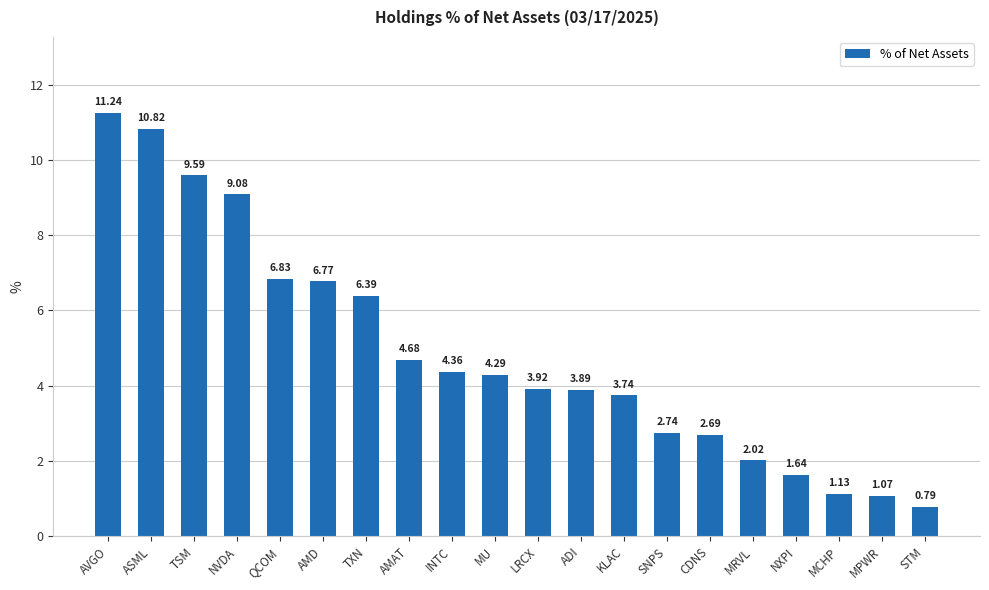

Where is the data nearest to the value 6?

TXN